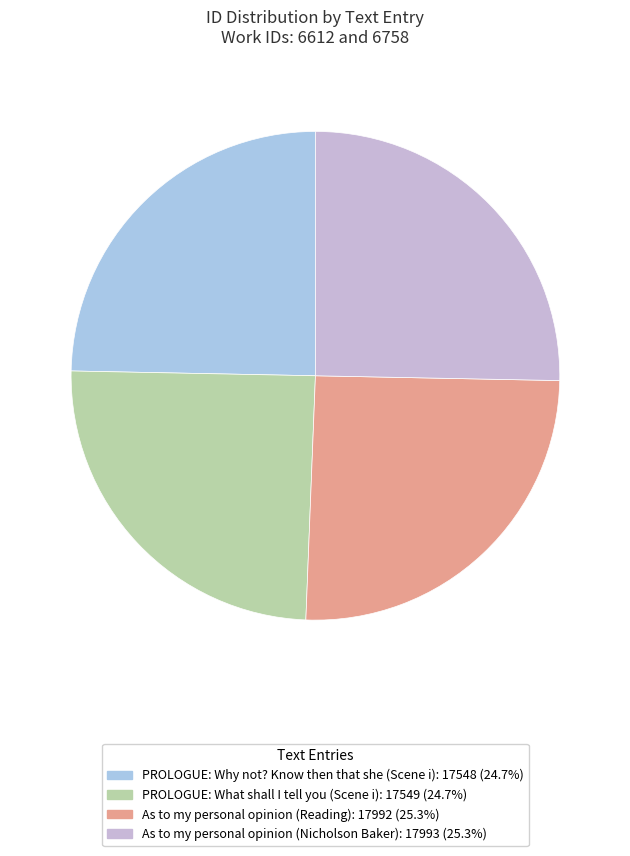

Combined, what portion of the pie is PROLOGUE: What shall I tell you (Scene i) and As to my personal opinion (Nicholson Baker)?

50.0%